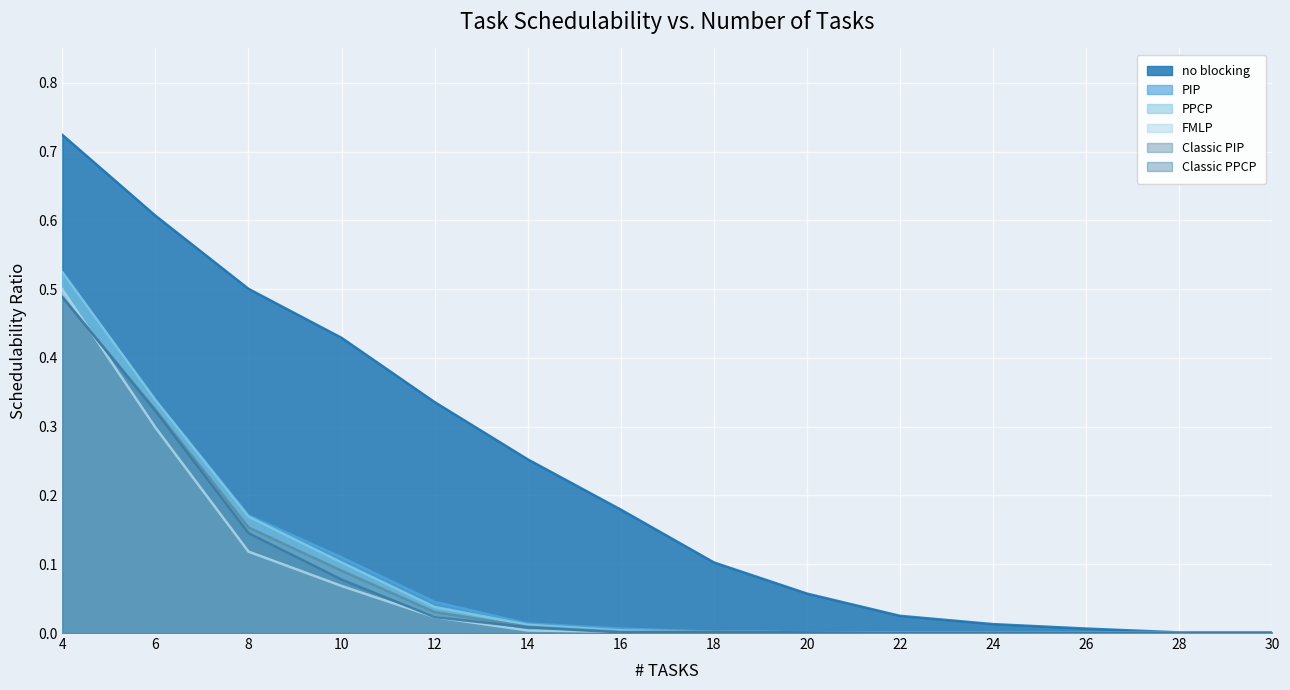

Where is PIP nearest to the value 0?

22